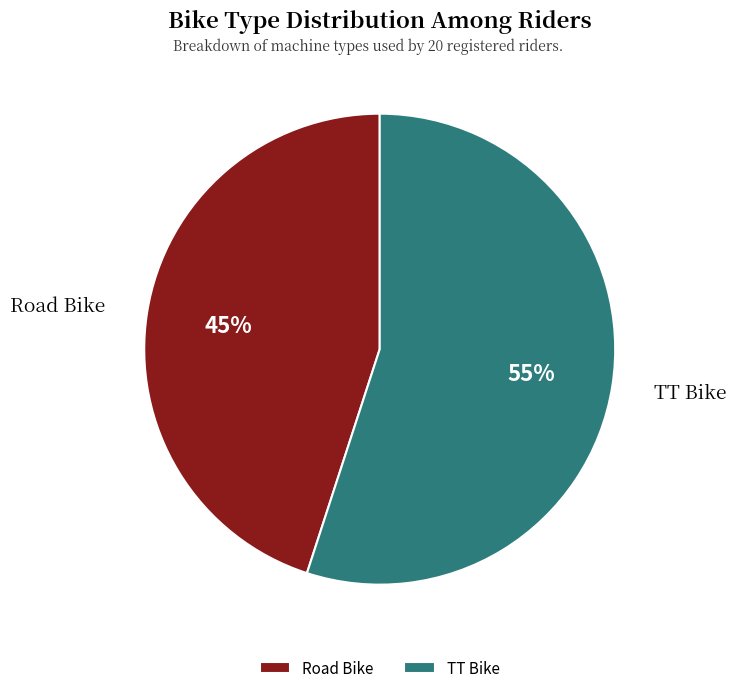

To the nearest percent, what is the difference between the TT Bike and Road Bike slice percentages?

10%